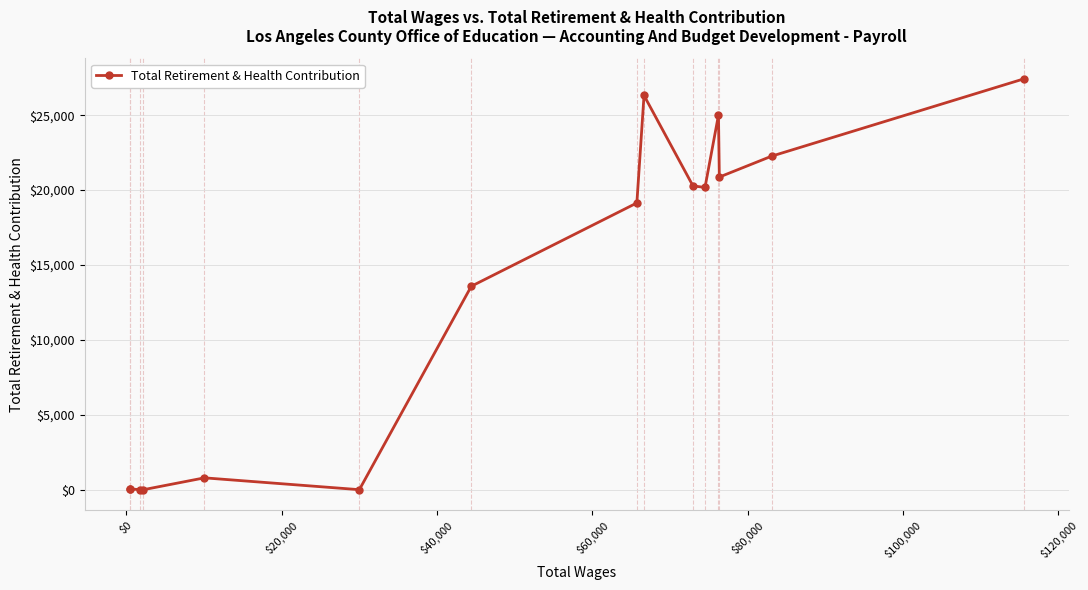

What is the average value?

13064